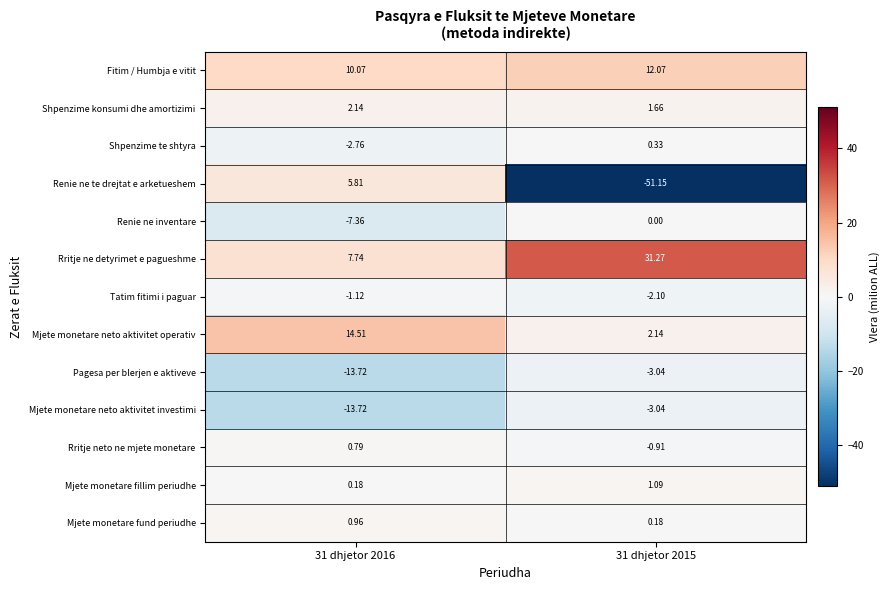

At which category is the sum across all series the highest?

31 dhjetor 2016